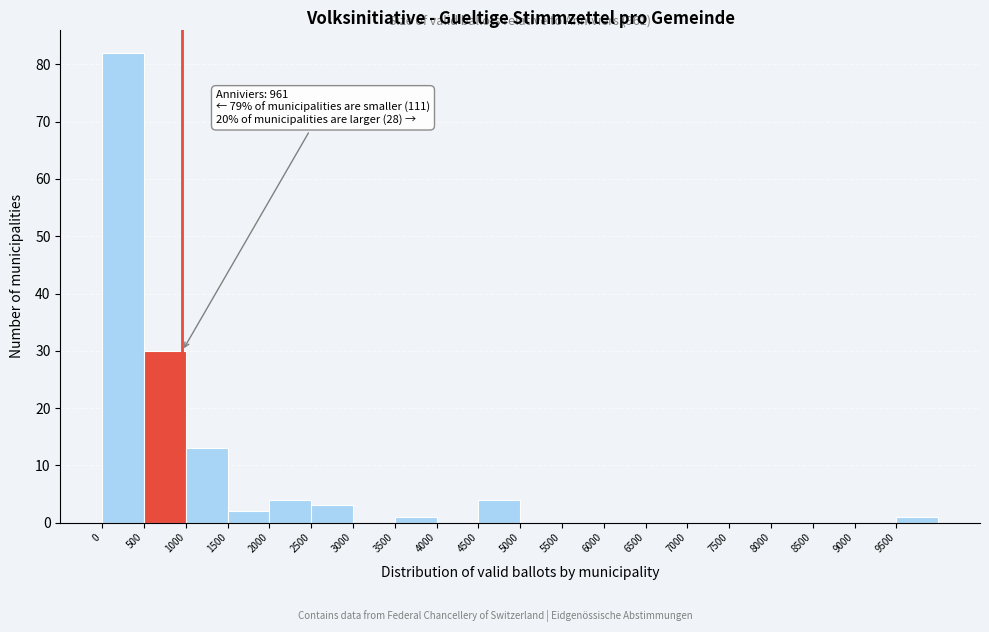

Which range on the x-axis has the tallest bar?

0 to 500